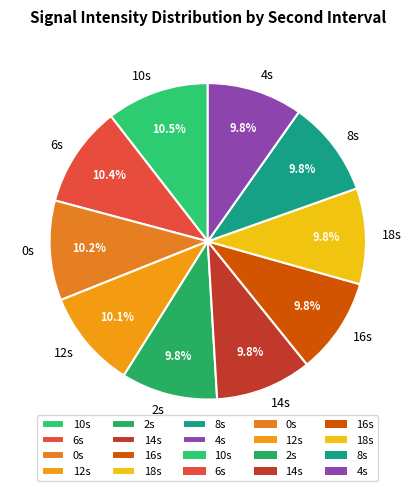

How much of the chart is everything except 14s?

90.2%